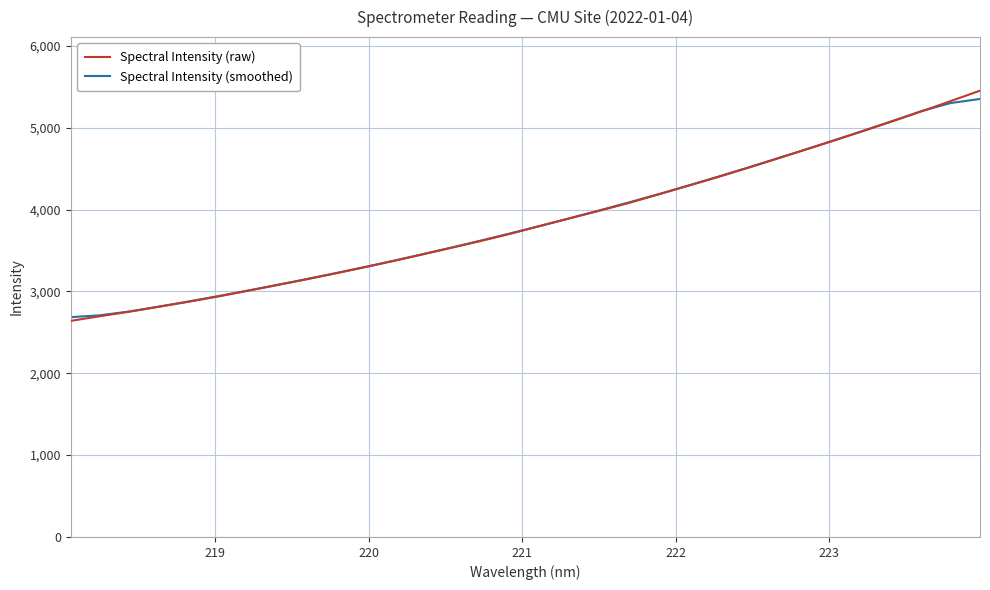

Which series ends up on top after the final intersection of Spectral Intensity (smoothed) and Spectral Intensity (raw)?

Spectral Intensity (raw)